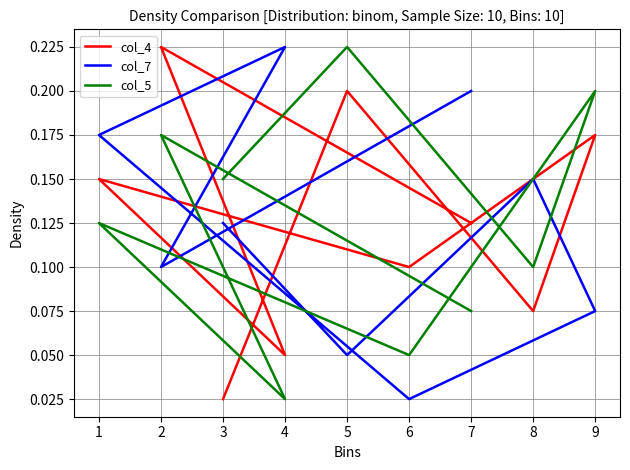

What is the difference between the highest and lowest values at 8?

0.1